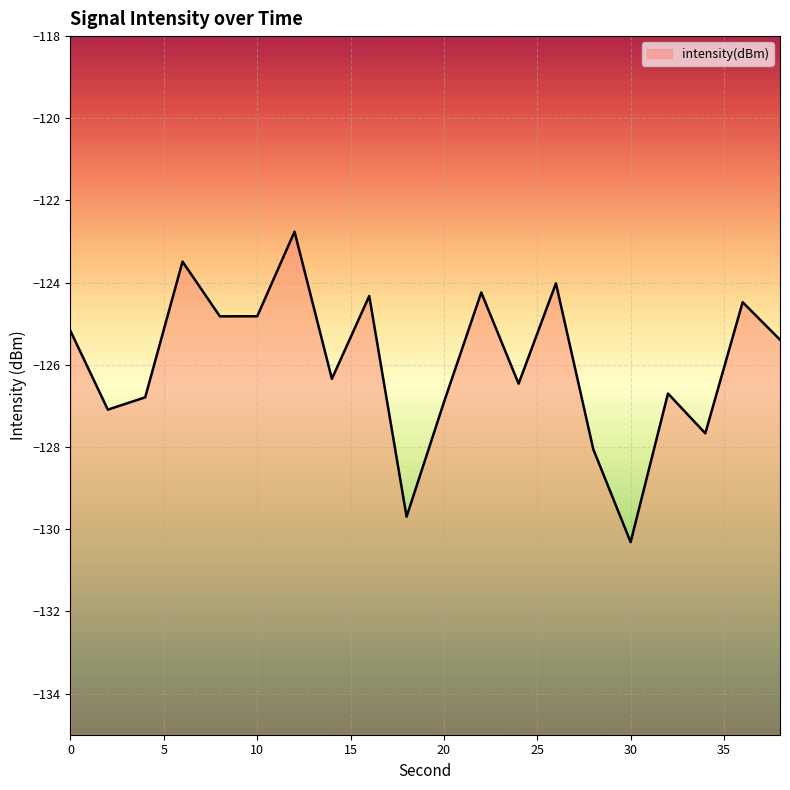

Where is the first local maximum?

6